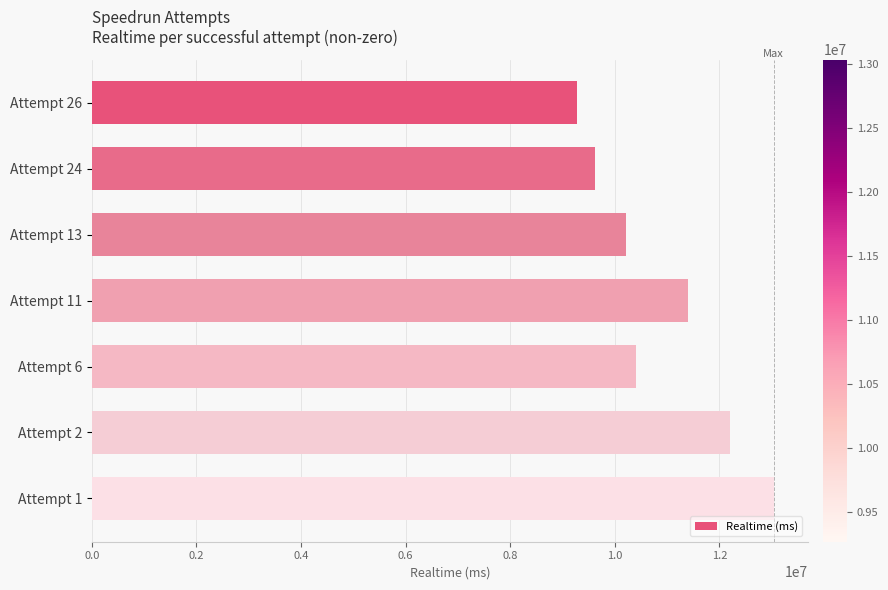

Reading top to bottom, transcribe all the data shown in this chart.

Attempt 26=9267633	Attempt 24=9627915	Attempt 13=10209394	Attempt 11=11400103	Attempt 6=10406721	Attempt 2=12197147	Attempt 1=13036438